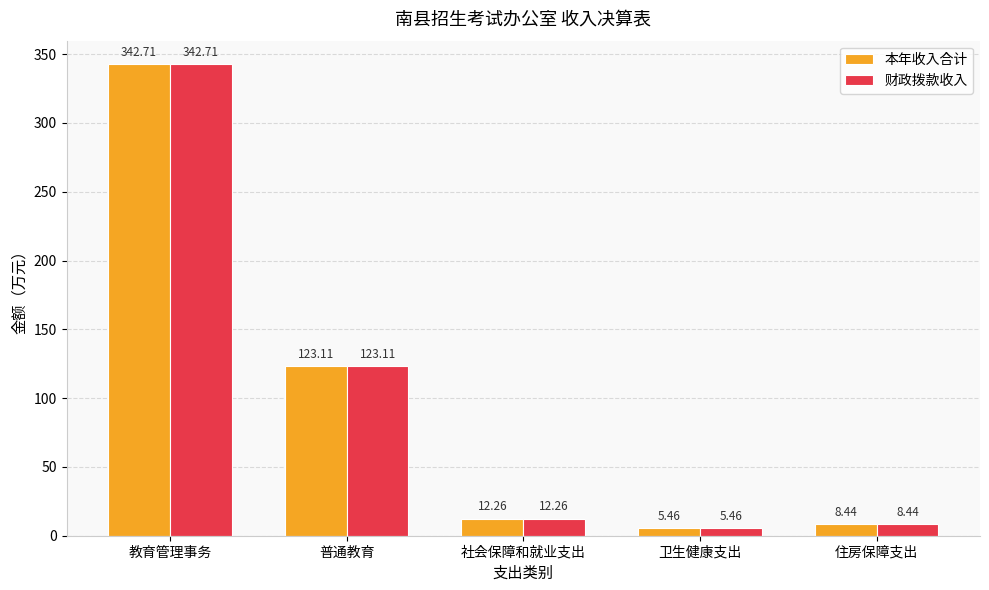

Rank the categories by 财政拨款收入 value from highest to lowest.

教育管理事务, 普通教育, 社会保障和就业支出, 住房保障支出, 卫生健康支出